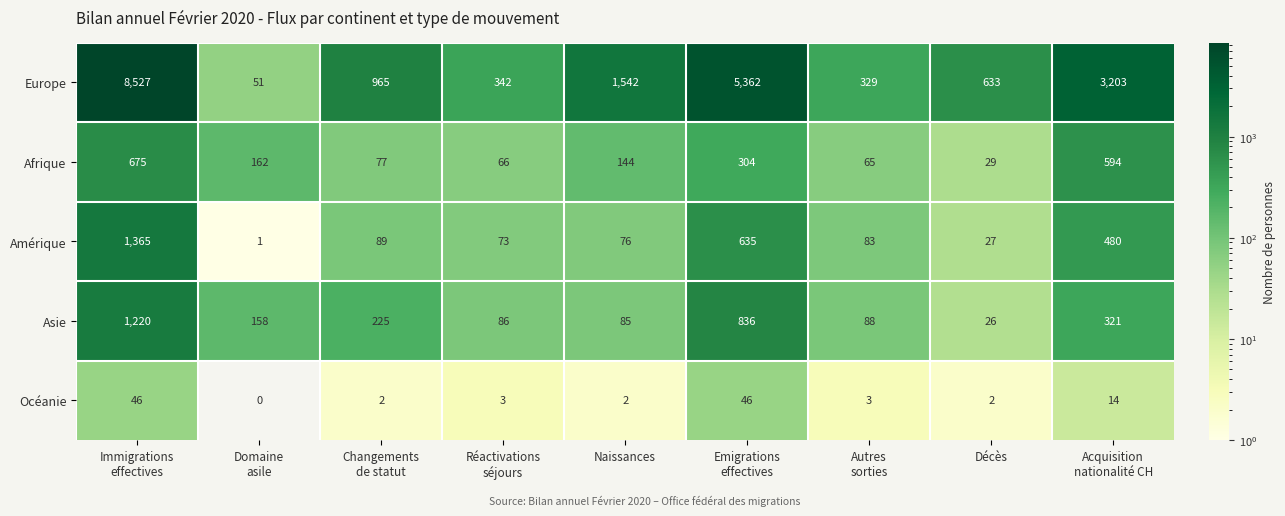

What is the difference between the maximum and second lowest values in the Amérique series?

1338